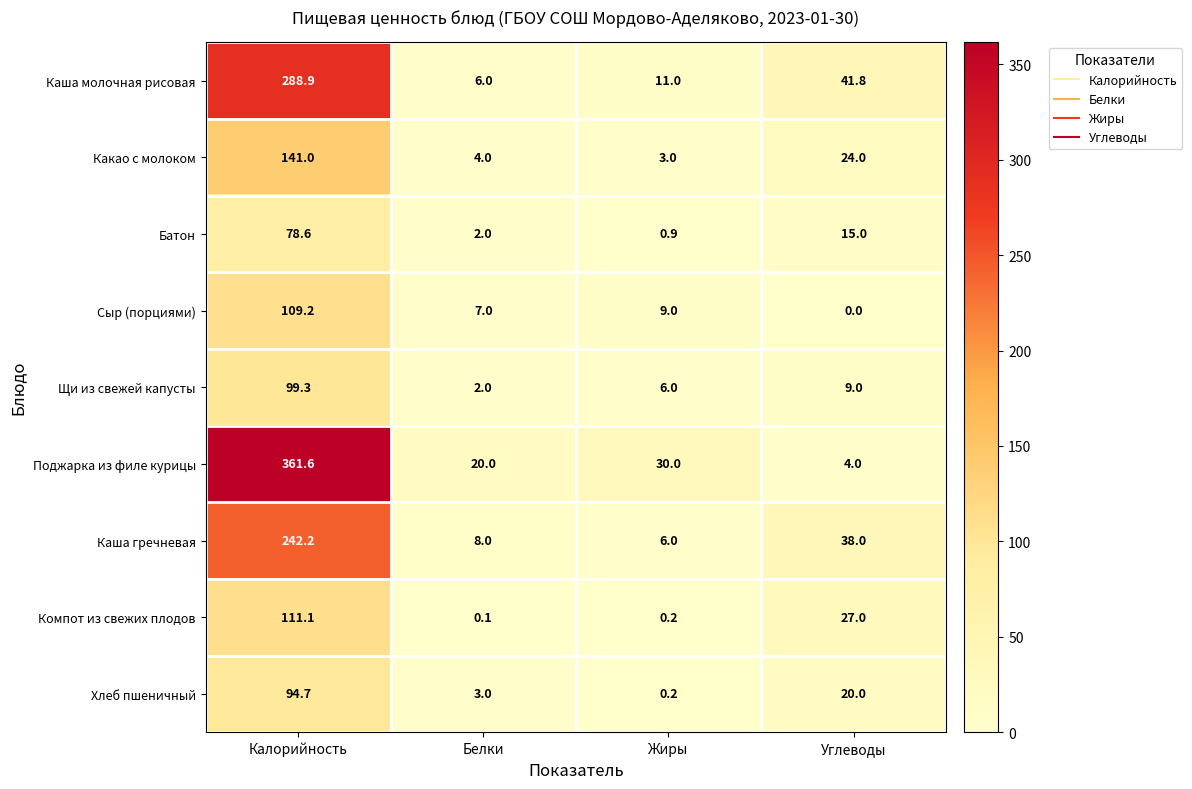

At which category does the chart reach its peak across all series?

Калорийность